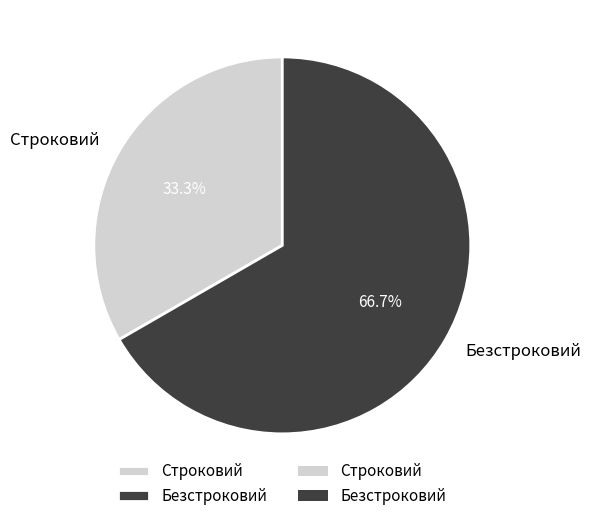

To the nearest percent, what percentage of the pie is Строковий?

33%